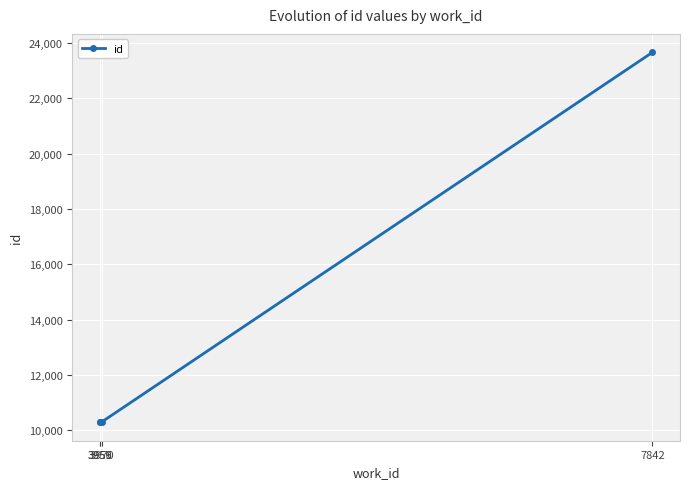

What is the value of the 3rd point from the left?

10299